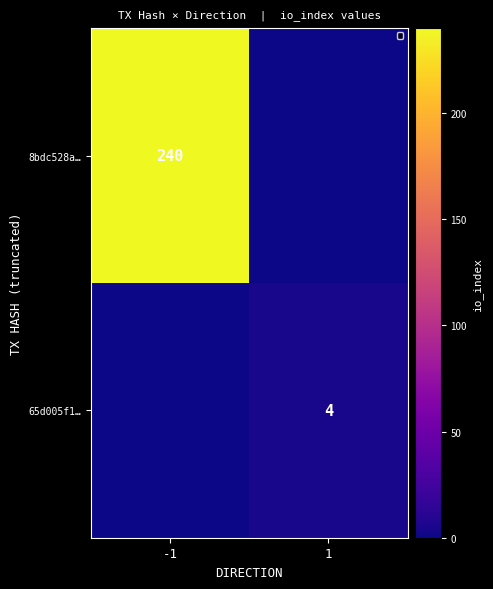

The 65d005f1… series shows 4 at 1. True or false?

True